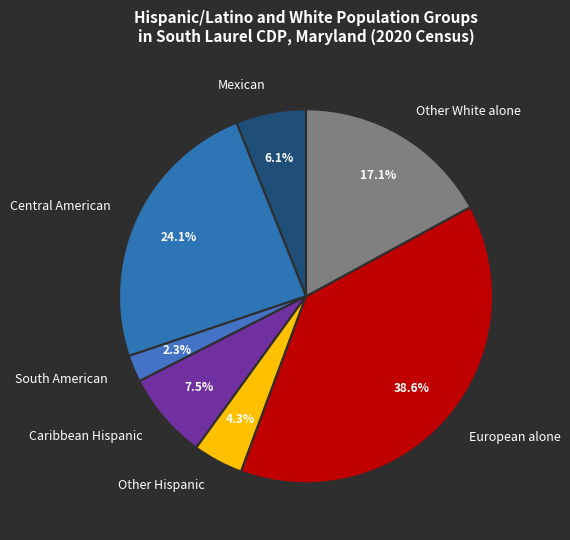

Is Mexican the majority of the pie?

No